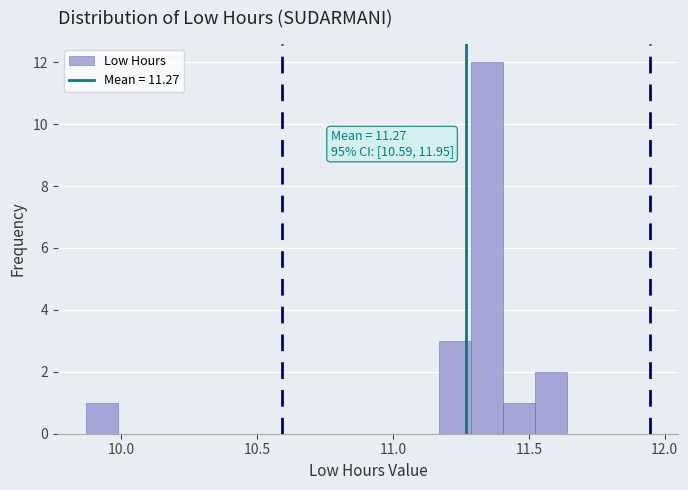

Read against the x-axis, roughly where is the centre of the tallest bar?

11.35